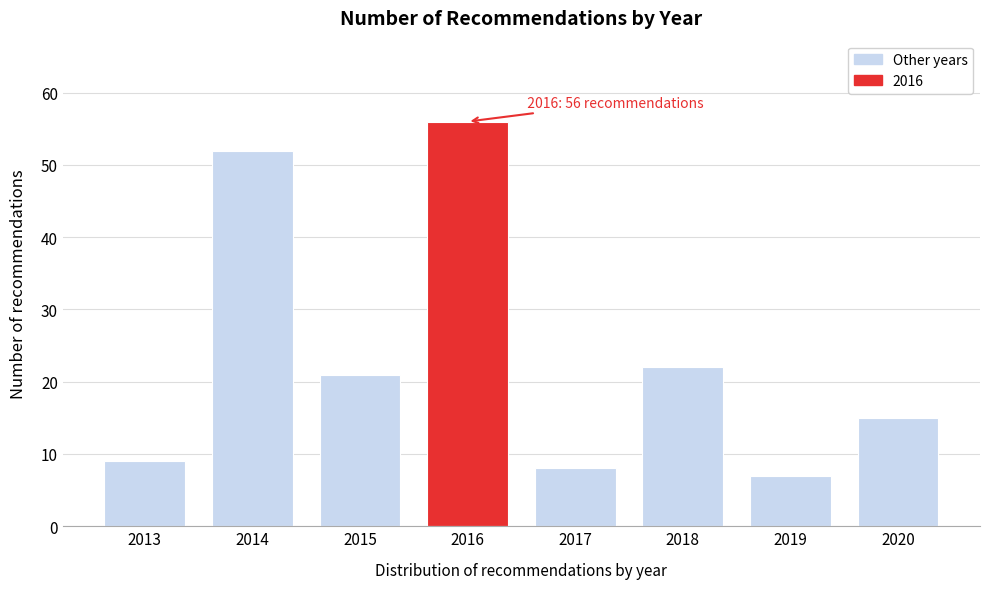

Reading right to left, extract all data points from this chart.

15	7	22	8	56	21	52	9